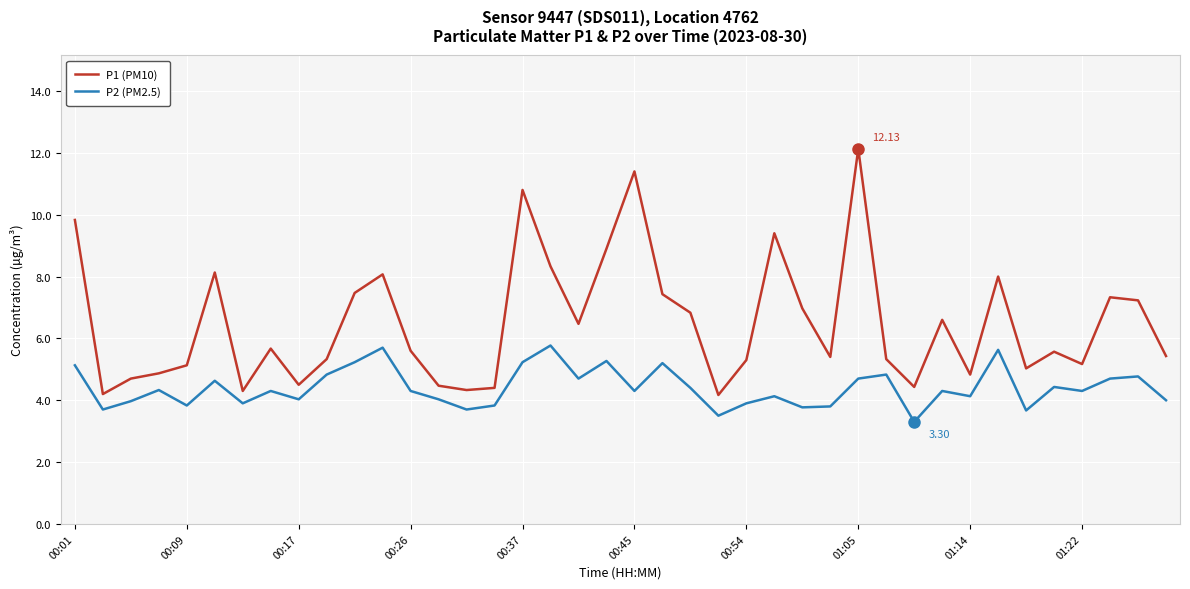

True or false: P1 (PM10) and P2 (PM2.5) intersect in this chart.

False